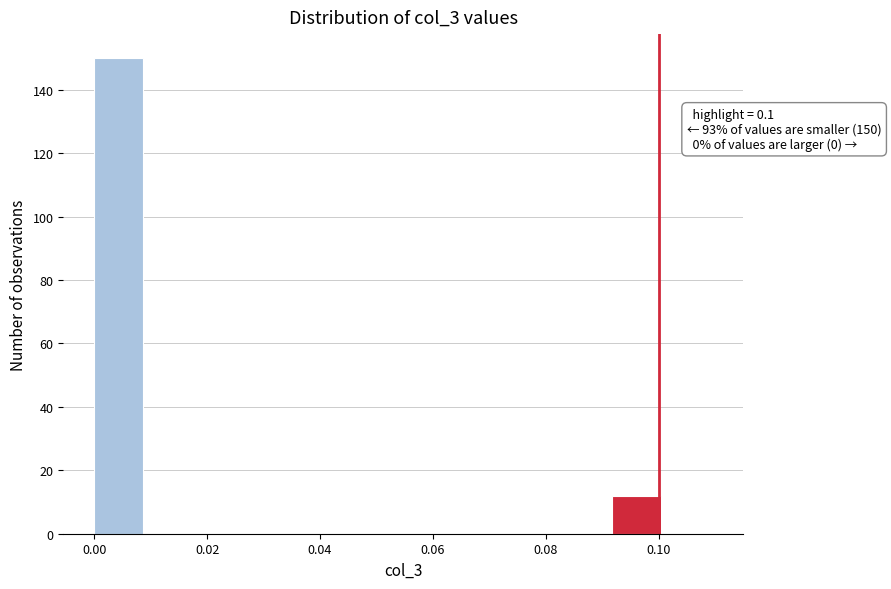

Which range on the x-axis has the tallest bar?

0.000 to 0.010